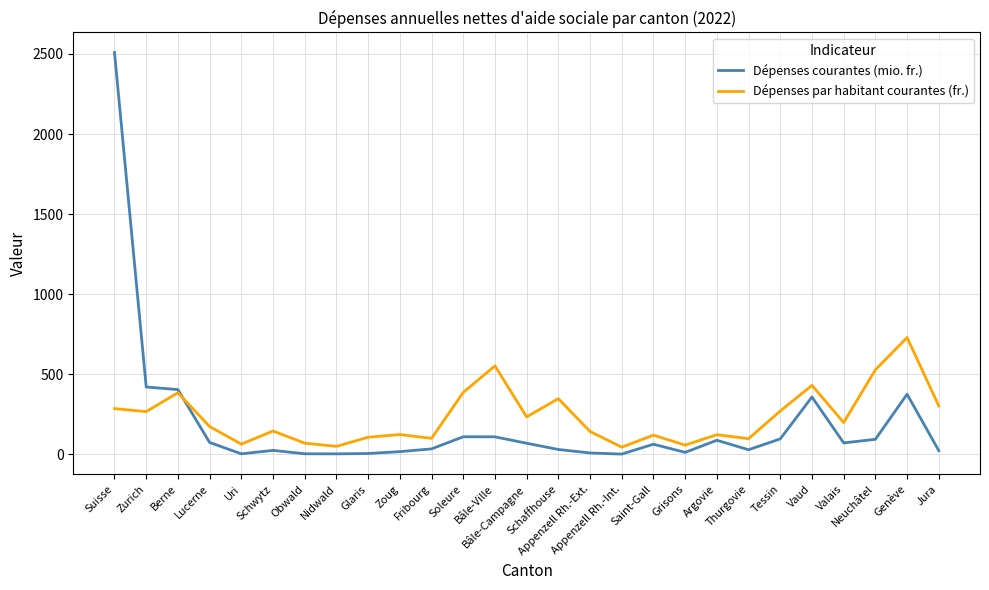

Does the chart have visible grid lines?

Yes